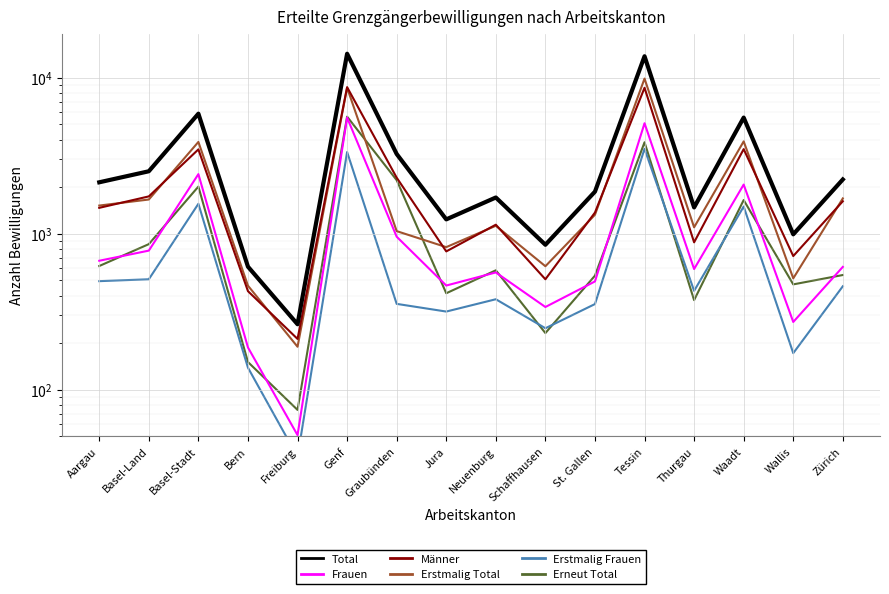

Reading left to right, transcribe all the data shown in this chart.

Total: Aargau=2130	Basel-Land=2507	Basel-Stadt=5865	Bern=613	Freiburg=262	Genf=14213	Graubünden=3235	Jura=1232	Neuenburg=1702	Schaffhausen=847	St. Gallen=1856	Tessin=13693	Thurgau=1470	Waadt=5536	Wallis=988	Zürich=2221
Frauen: Aargau=669	Basel-Land=777	Basel-Stadt=2403	Bern=186	Freiburg=51	Genf=5535	Graubünden=954	Jura=464	Neuenburg=563	Schaffhausen=338	St. Gallen=493	Tessin=5094	Thurgau=592	Waadt=2060	Wallis=271	Zürich=611
Männer: Aargau=1461	Basel-Land=1730	Basel-Stadt=3462	Bern=427	Freiburg=211	Genf=8678	Graubünden=2281	Jura=768	Neuenburg=1139	Schaffhausen=509	St. Gallen=1363	Tessin=8599	Thurgau=878	Waadt=3476	Wallis=717	Zürich=1610
Erstmalig Total: Aargau=1511	Basel-Land=1652	Basel-Stadt=3865	Bern=463	Freiburg=188	Genf=8598	Graubünden=1036	Jura=818	Neuenburg=1121	Schaffhausen=617	St. Gallen=1319	Tessin=9847	Thurgau=1096	Waadt=3897	Wallis=516	Zürich=1679
Erstmalig Frauen: Aargau=495	Basel-Land=509	Basel-Stadt=1551	Bern=138	Freiburg=37	Genf=3330	Graubünden=354	Jura=316	Neuenburg=379	Schaffhausen=247	St. Gallen=353	Tessin=3493	Thurgau=429	Waadt=1489	Wallis=171	Zürich=459
Erneut Total: Aargau=619	Basel-Land=855	Basel-Stadt=2000	Bern=150	Freiburg=74	Genf=5615	Graubünden=2199	Jura=414	Neuenburg=581	Schaffhausen=230	St. Gallen=537	Tessin=3846	Thurgau=374	Waadt=1639	Wallis=472	Zürich=542